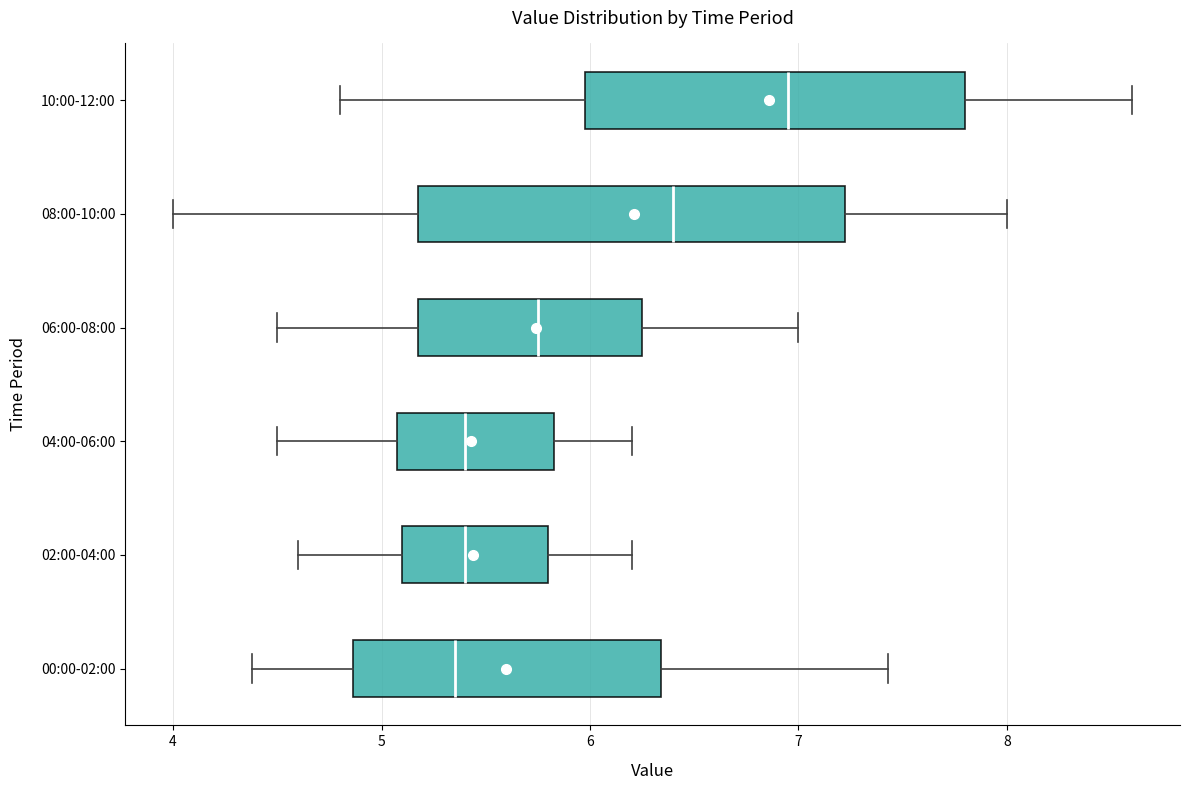

Where is the right edge of the box for 10:00-12:00 on the x-axis? The values are not printed on the chart, so give them approximately, as read against the axis.

7.8